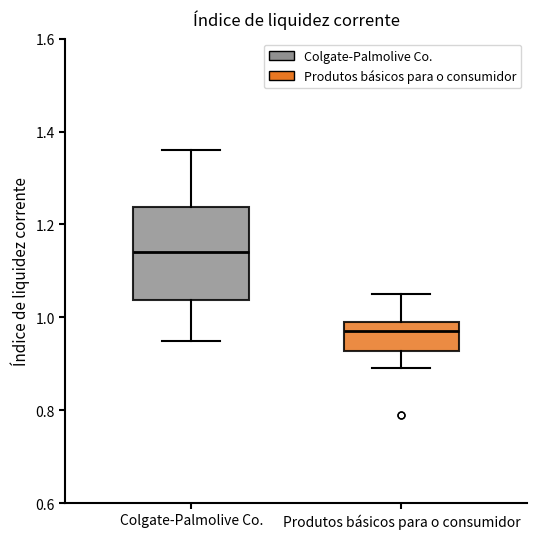

Which box's median line is the highest?

Colgate-Palmolive Co.